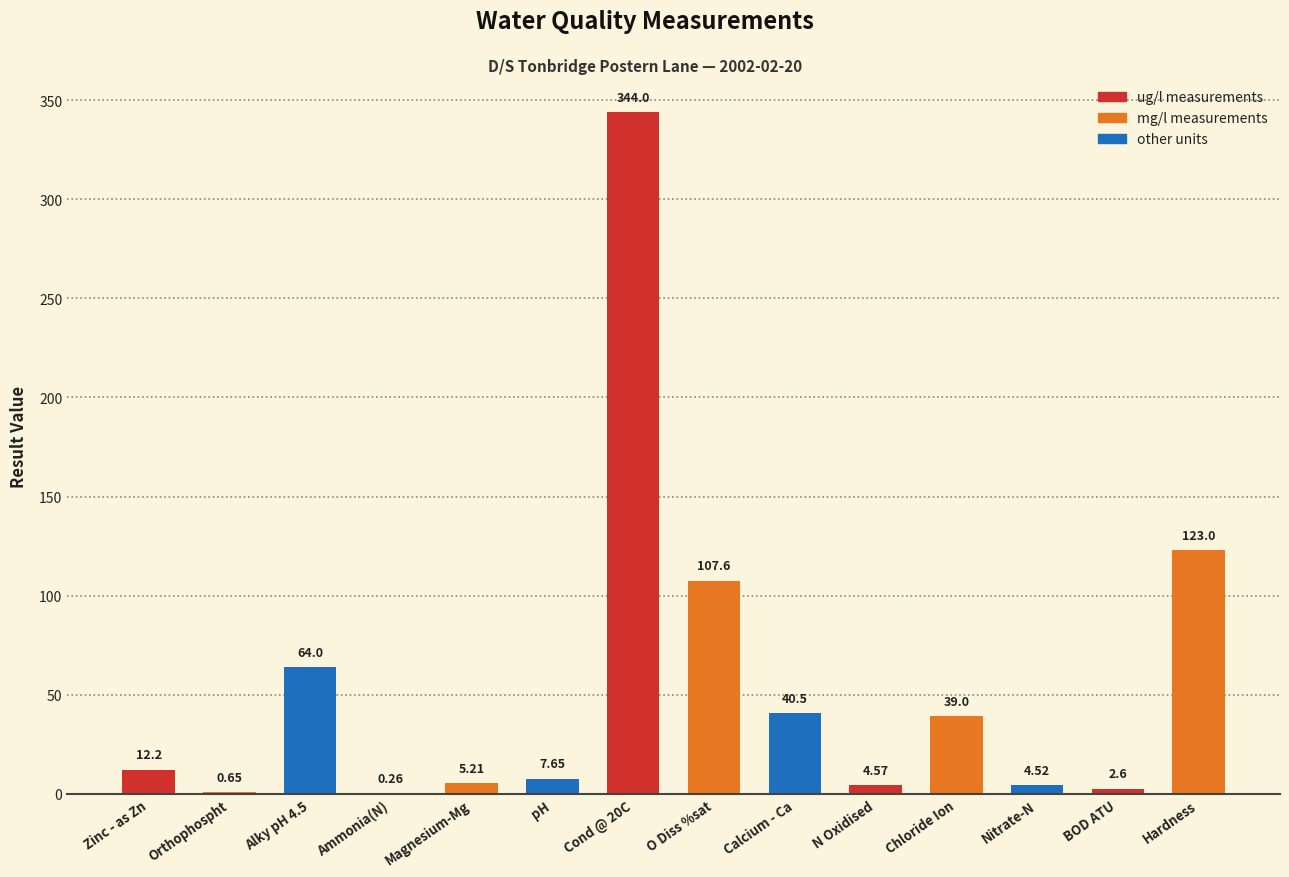

What is the difference between the values at Calcium - Ca and Alky pH 4.5?

23.5